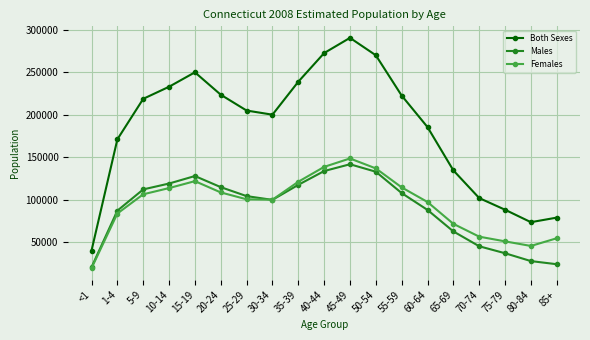

How many lines are shown in the chart?

3